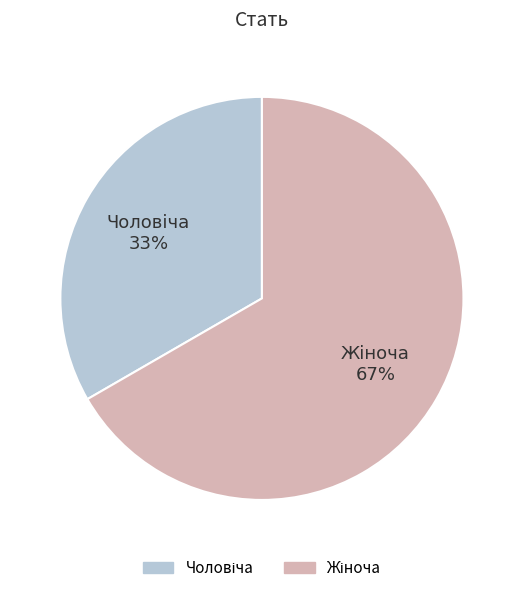

To the nearest percent, what is the average slice percentage?

50%